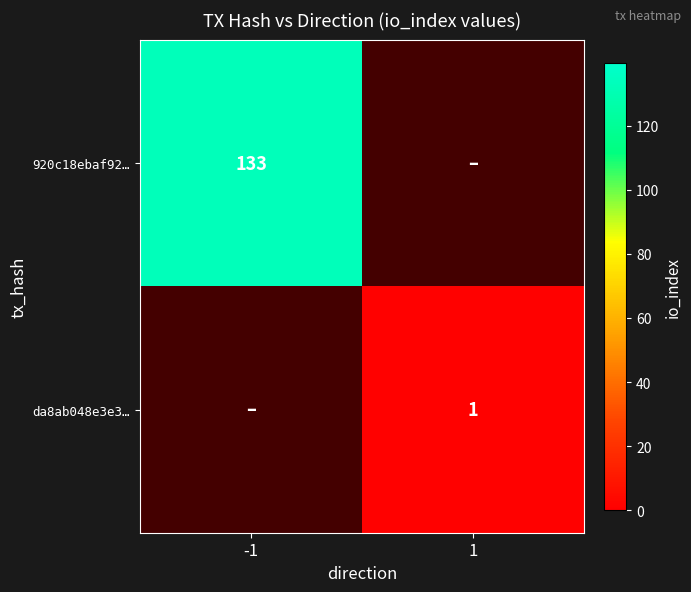

The da8ab048e3e3… series shows 1 at 1. True or false?

True